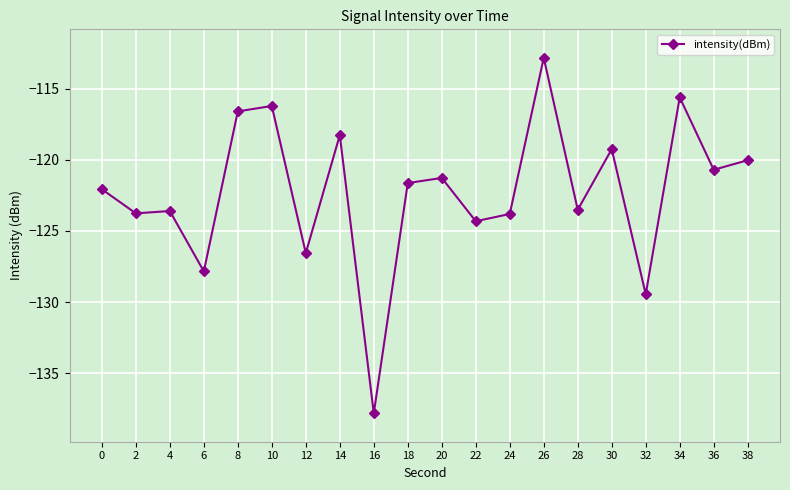

Is this an area chart (filled region under the line)?

No